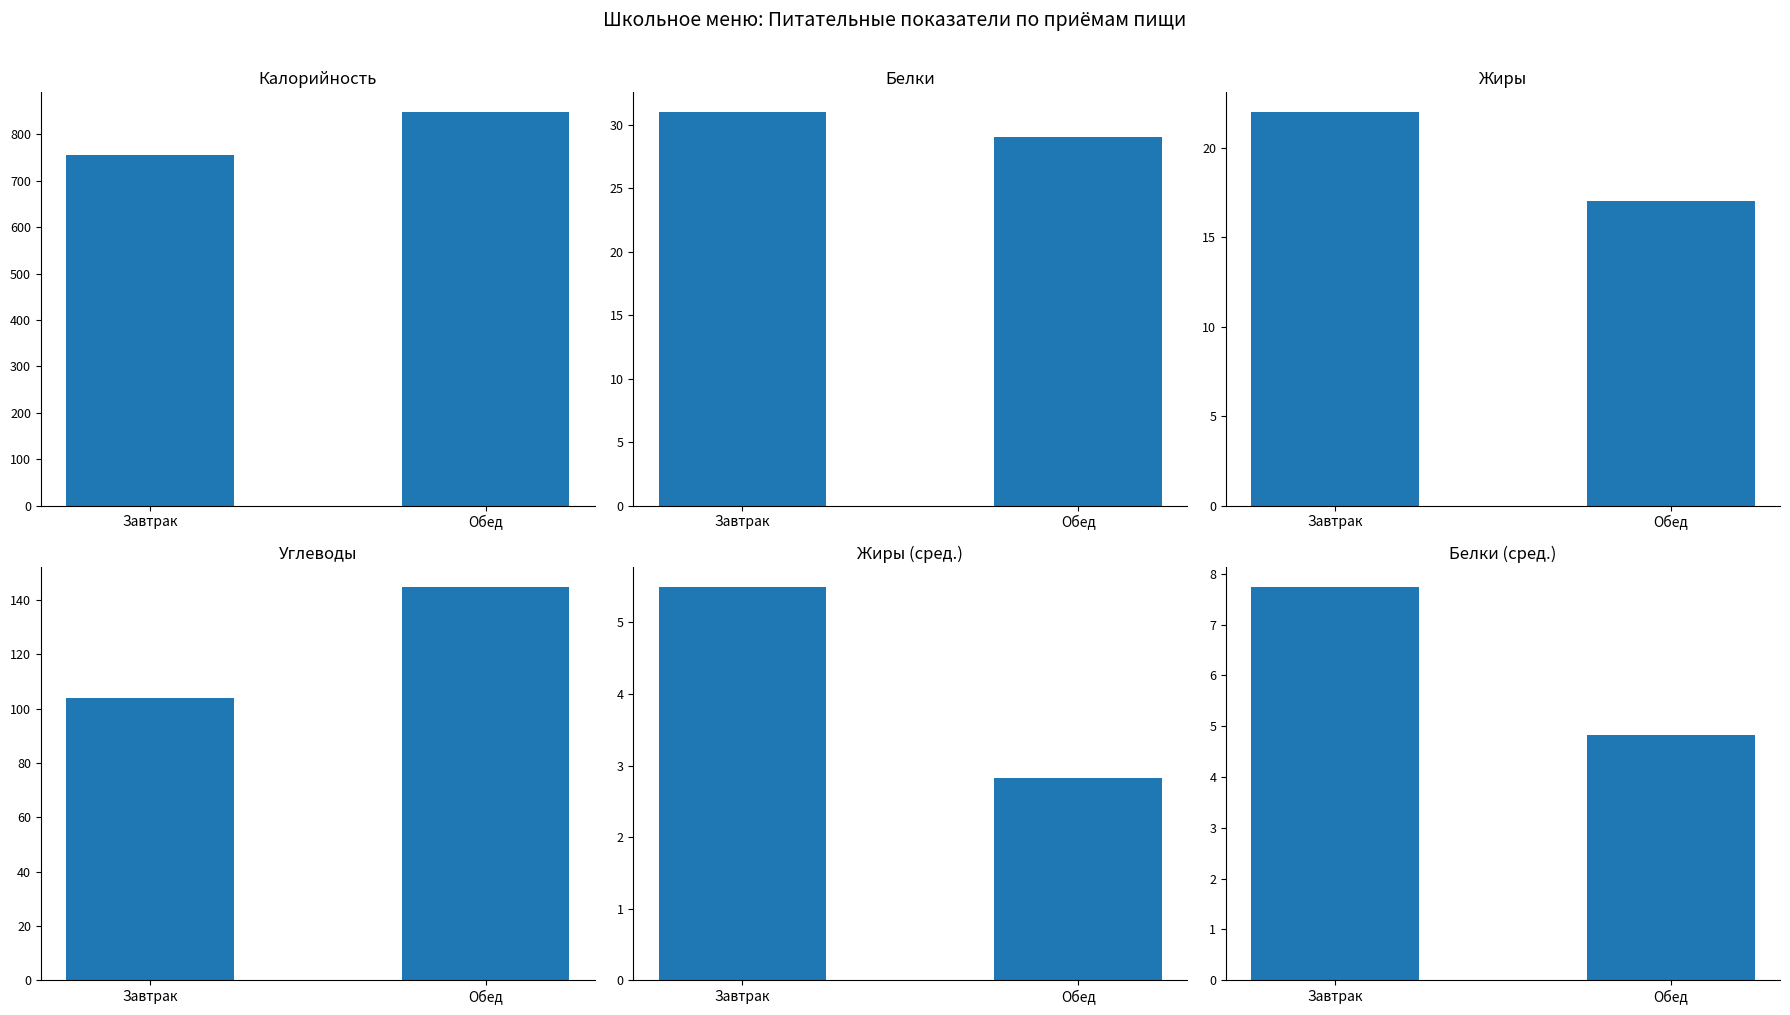

Count the number of categories in the chart.

2